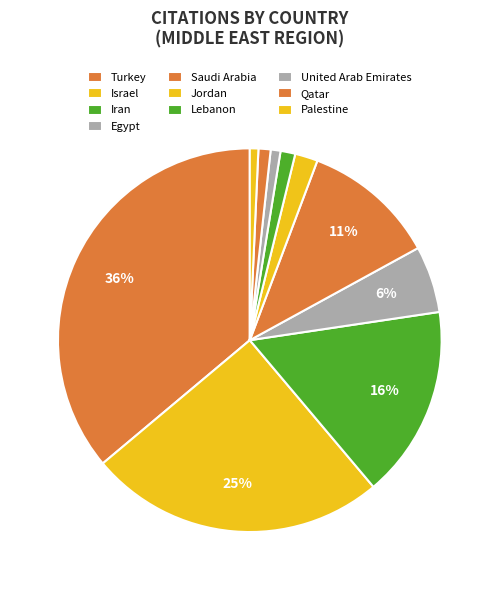

To the nearest percent, what portion does Lebanon represent?

1%